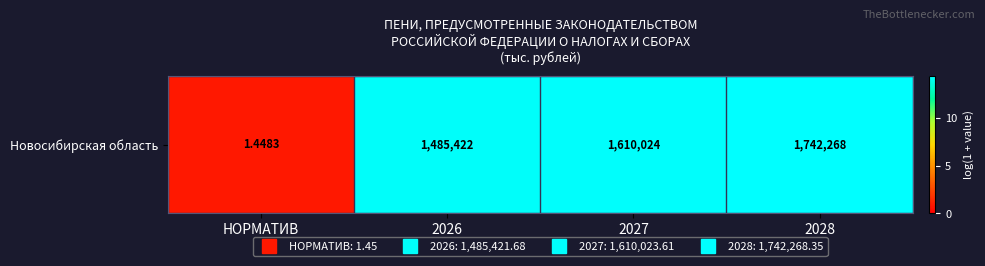

List the labels in order of value, largest first.

2028, 2027, 2026, НОРМАТИВ